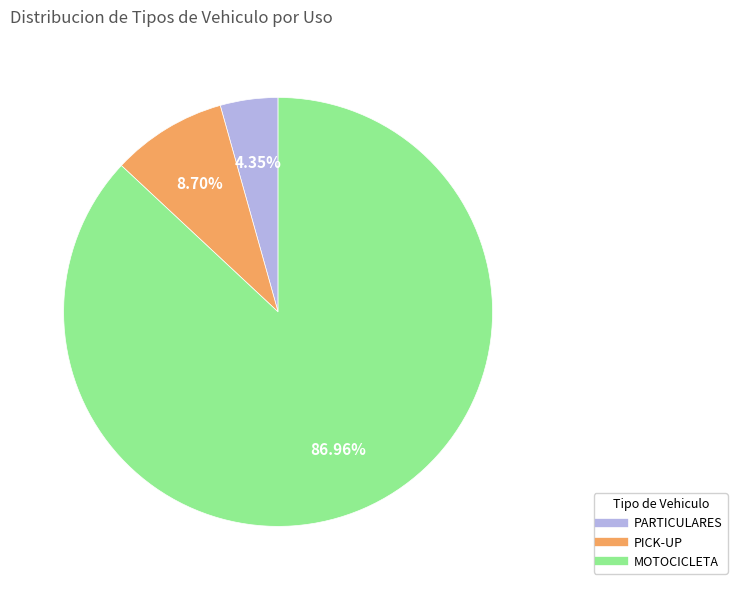

The MOTOCICLETA slice represents 81% of the pie. True or false?

False